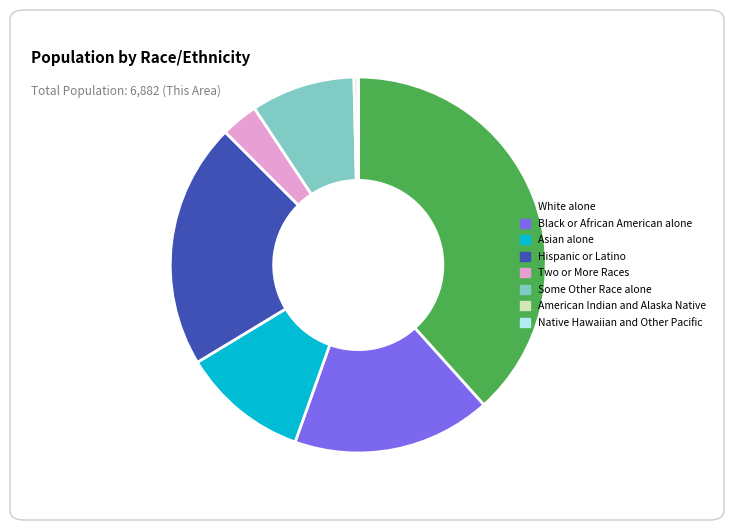

What is the largest slice in the pie chart?

White alone